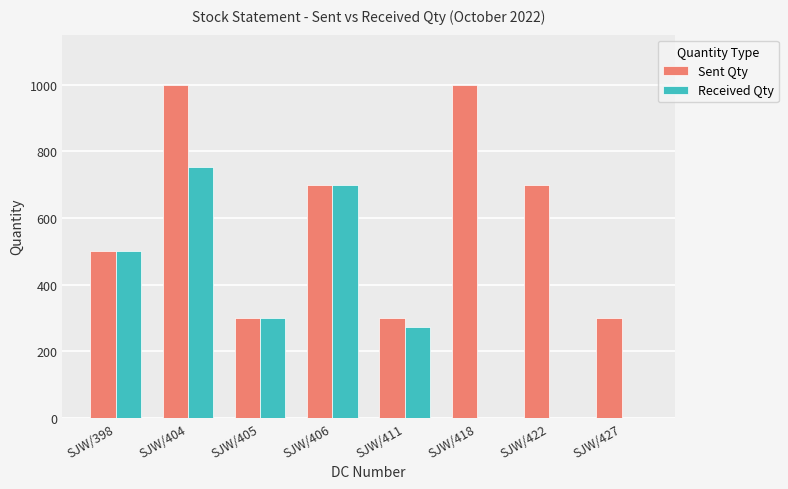

At which label does Received Qty reach its peak?

SJW/404